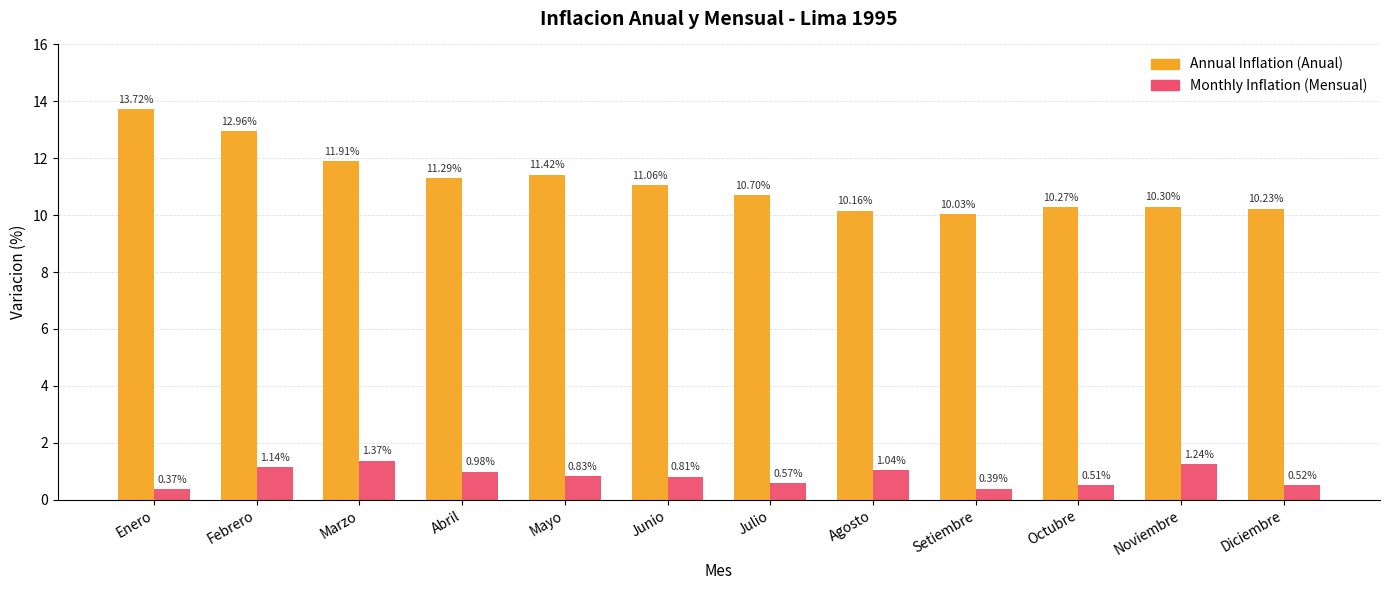

The Annual Inflation (Anual) series shows 10.7 at Julio. True or false?

True